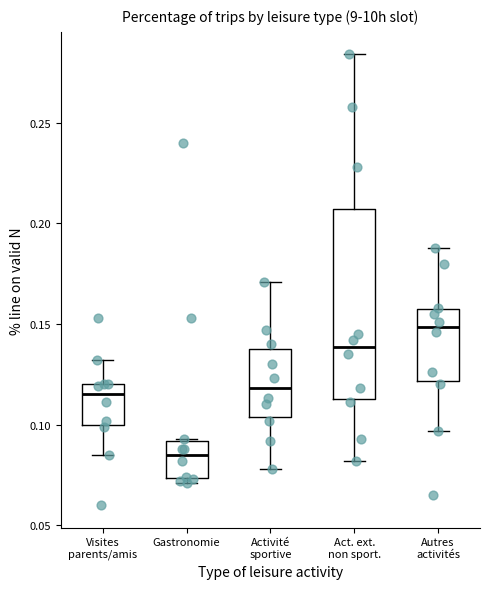

Which box has the lowest median line?

Gastronomie